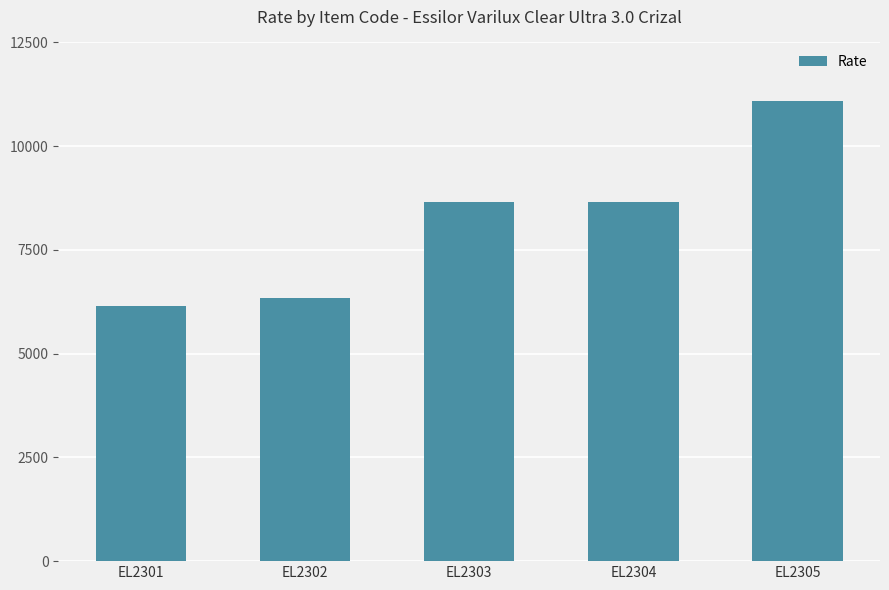

What is the value of the 1st bar from the left?

6150